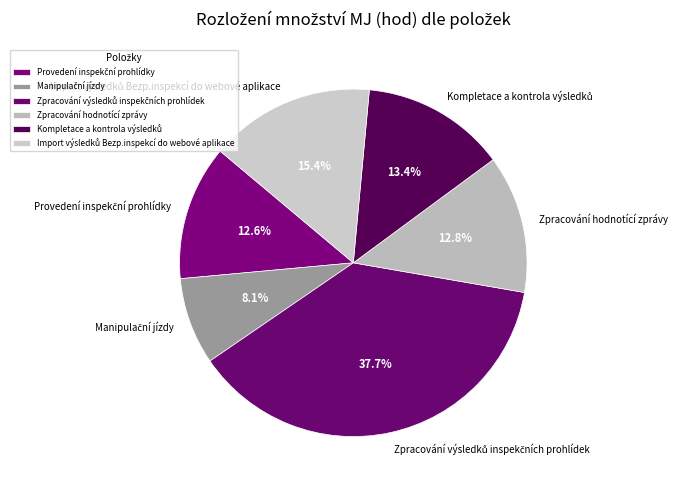

Does any single category account for the majority?

No